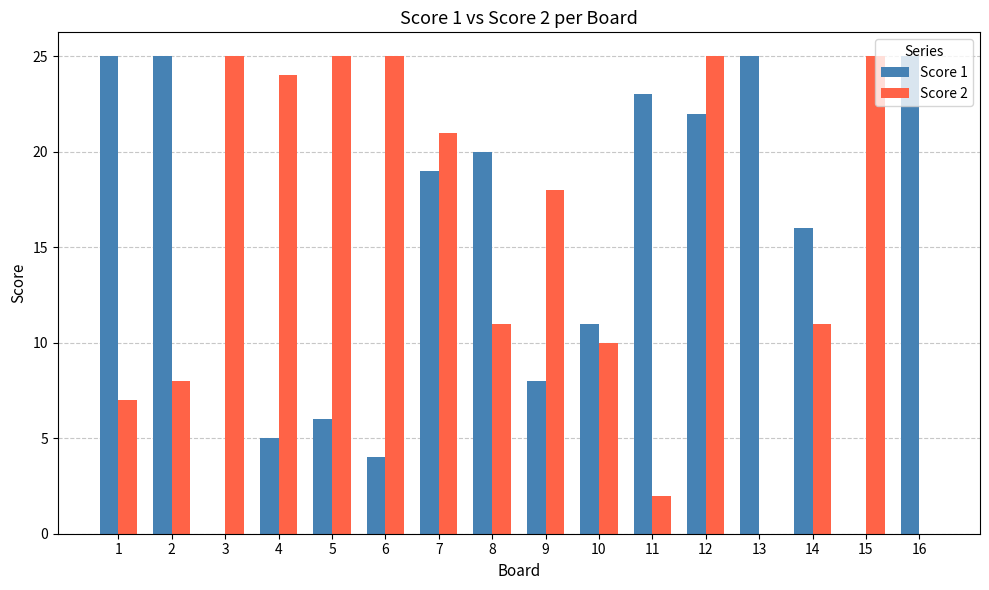

True or false: Score 2 has a value of 25 at 5.

True